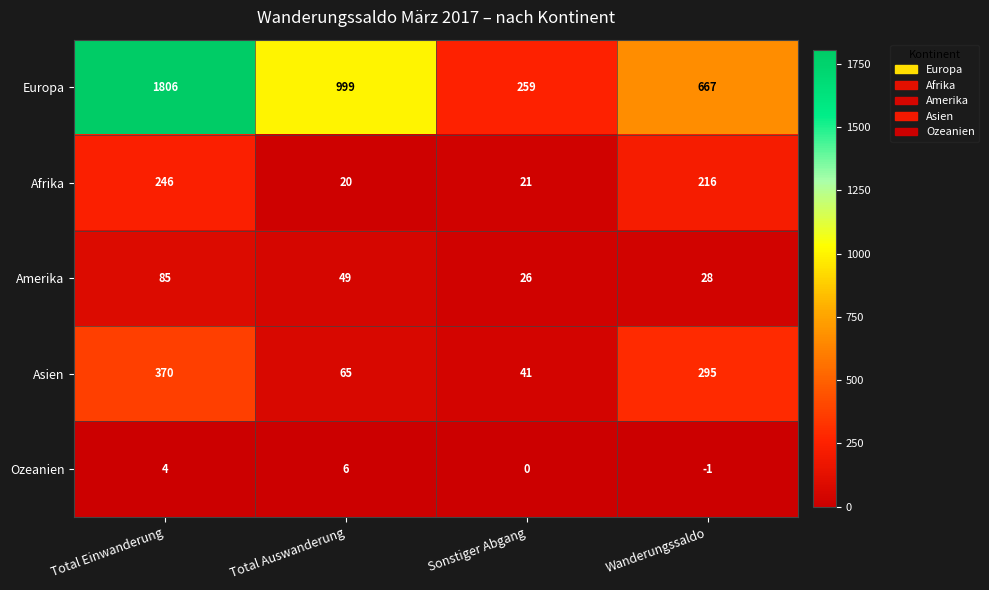

At which category is the sum across all series the highest?

Total Einwanderung